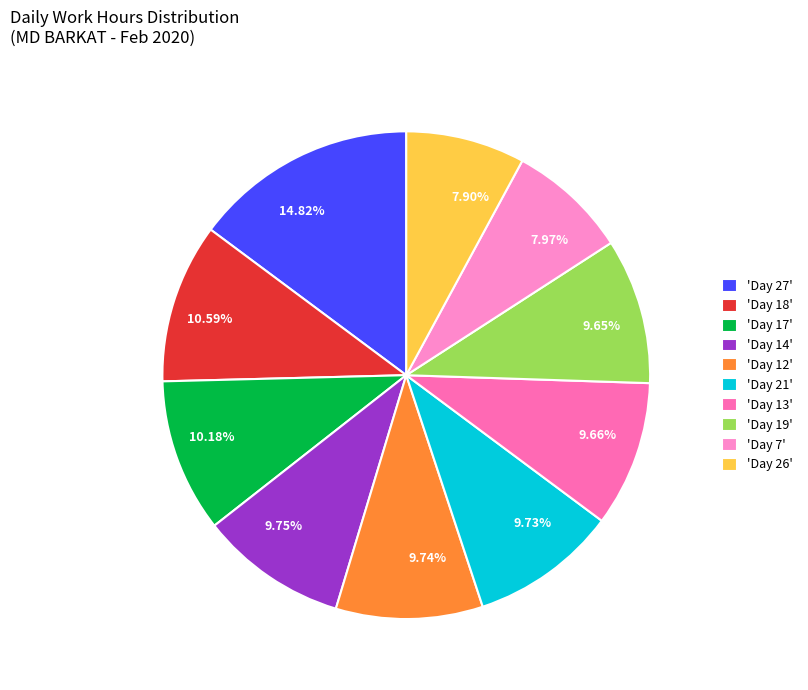

Do 10.18% and 9.73% together represent more than half of the pie?

No